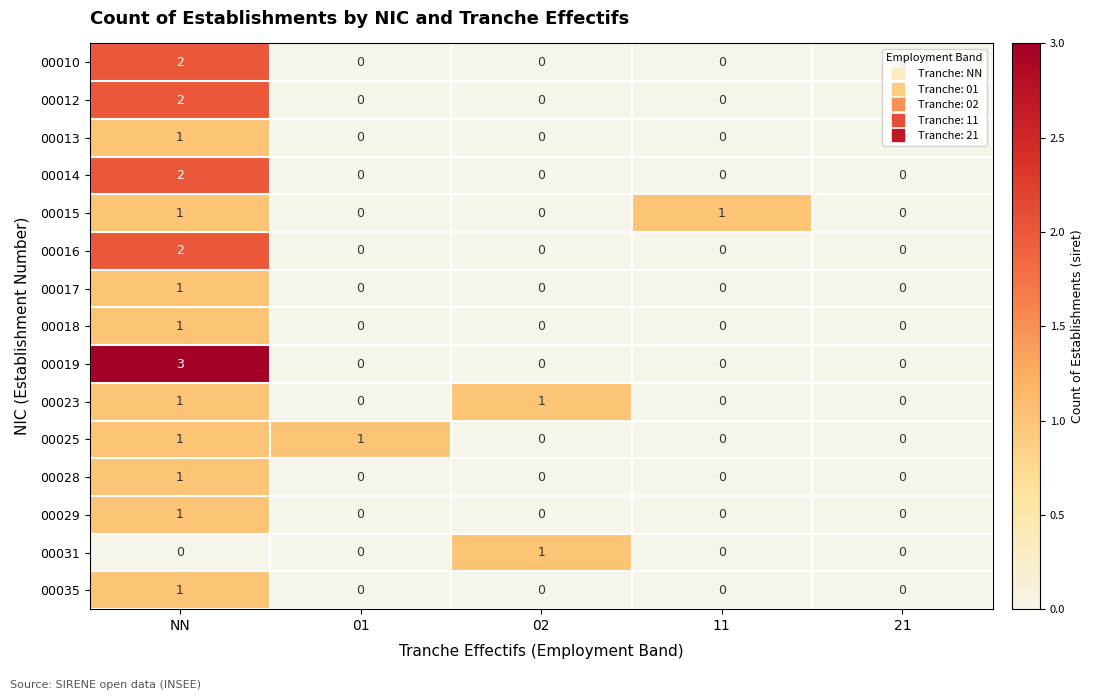

Which series changed the most between 11 and 21?

00015